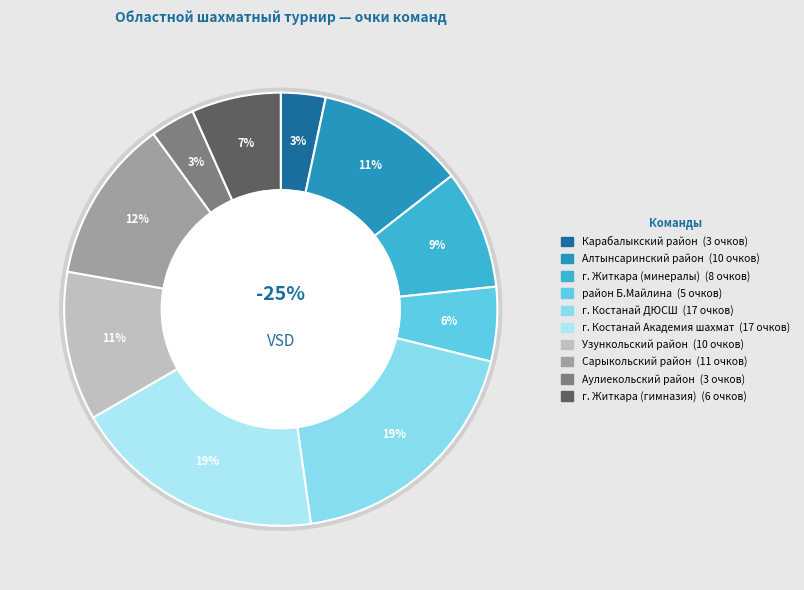

To the nearest percent, what portion does район Б.Майлина represent?

6%